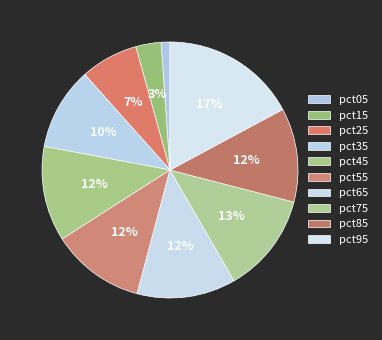

How many segments does this pie chart have?

10